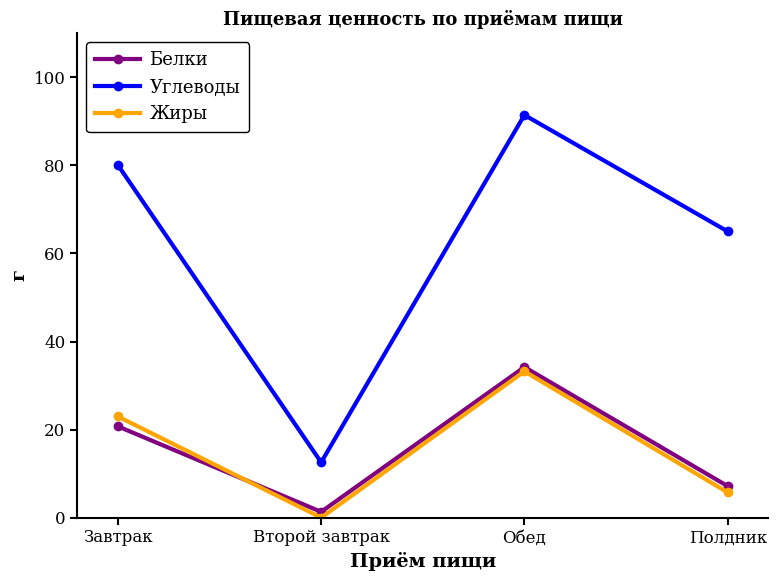

What is the total value across all series at Полдник?

77.9